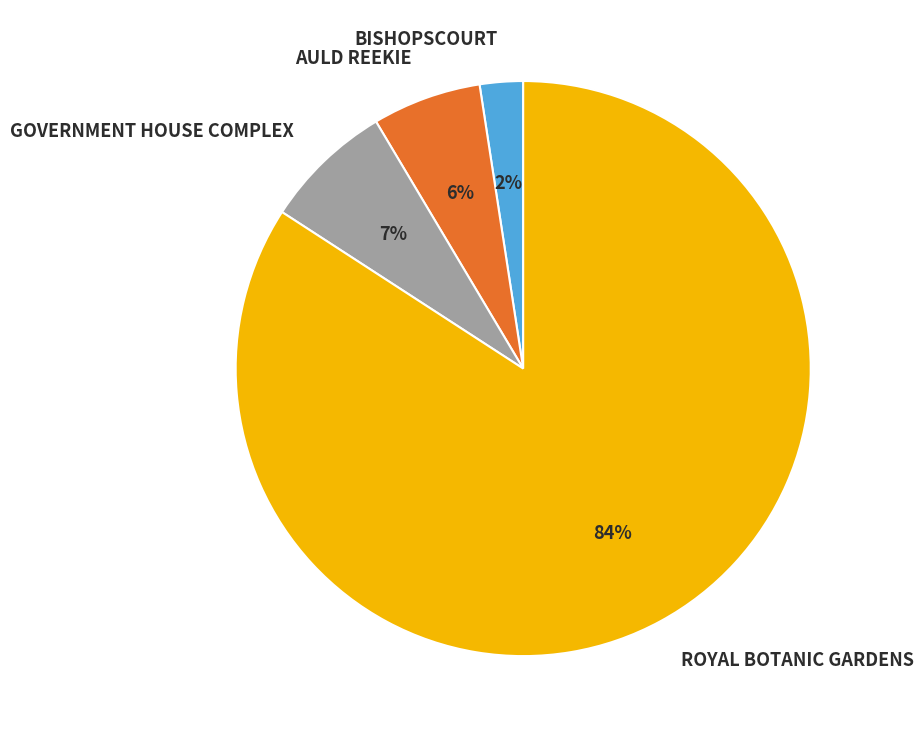

To the nearest percent, what is the combined percentage of ROYAL BOTANIC GARDENS and BISHOPSCOURT?

87%